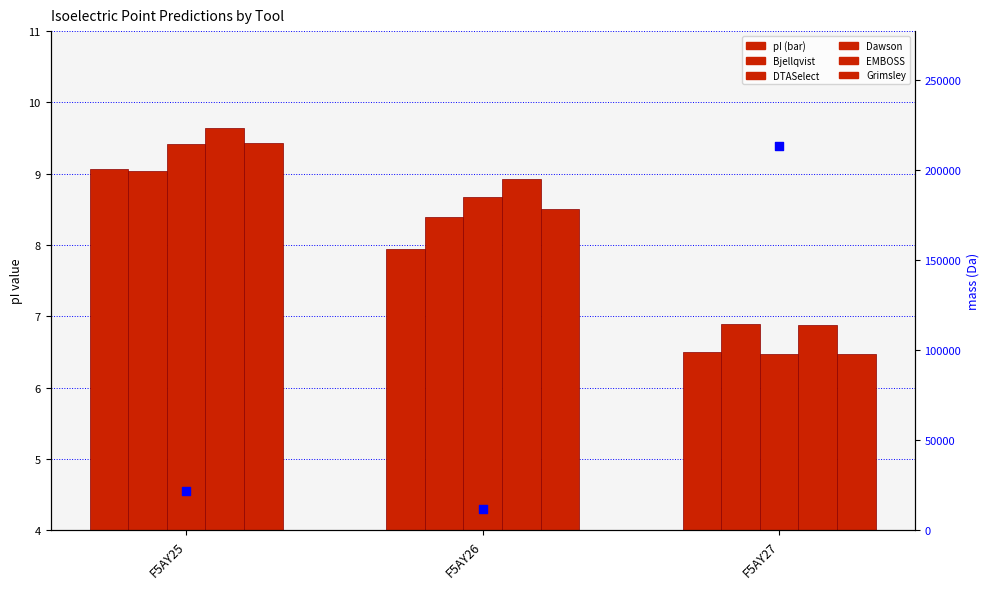

Which series has the largest total across all categories?

mass (Da)